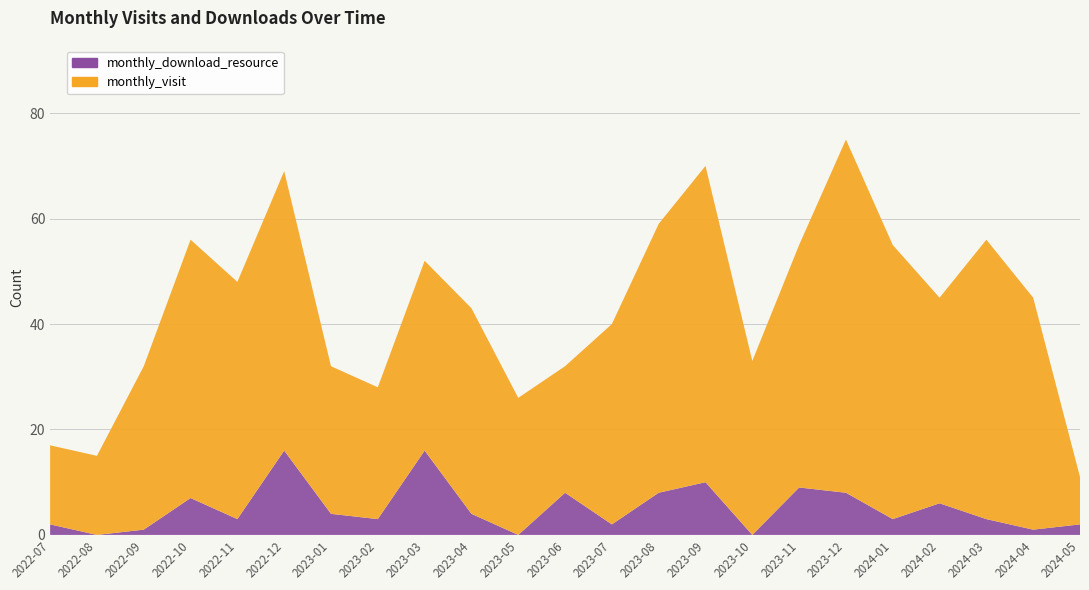

Reading right to left, transcribe all the data shown in this chart.

monthly_visit: 2024-05=9	2024-04=44	2024-03=53	2024-02=39	2024-01=52	2023-12=67	2023-11=46	2023-10=33	2023-09=60	2023-08=51	2023-07=38	2023-06=24	2023-05=26	2023-04=39	2023-03=36	2023-02=25	2023-01=28	2022-12=53	2022-11=45	2022-10=49	2022-09=31	2022-08=15	2022-07=15
monthly_download_resource: 2024-05=2	2024-04=1	2024-03=3	2024-02=6	2024-01=3	2023-12=8	2023-11=9	2023-10=0	2023-09=10	2023-08=8	2023-07=2	2023-06=8	2023-05=0	2023-04=4	2023-03=16	2023-02=3	2023-01=4	2022-12=16	2022-11=3	2022-10=7	2022-09=1	2022-08=0	2022-07=2